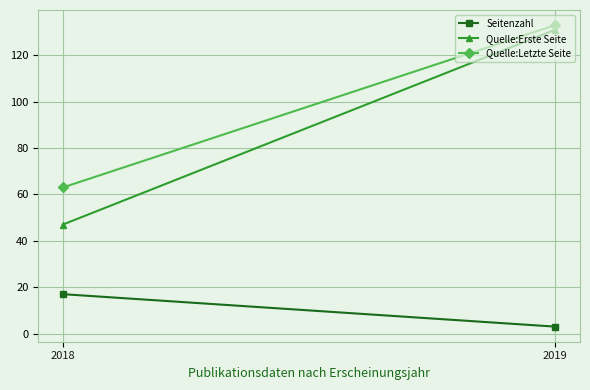

How many Quelle:Letzte Seite values are between 63 and 133?

2